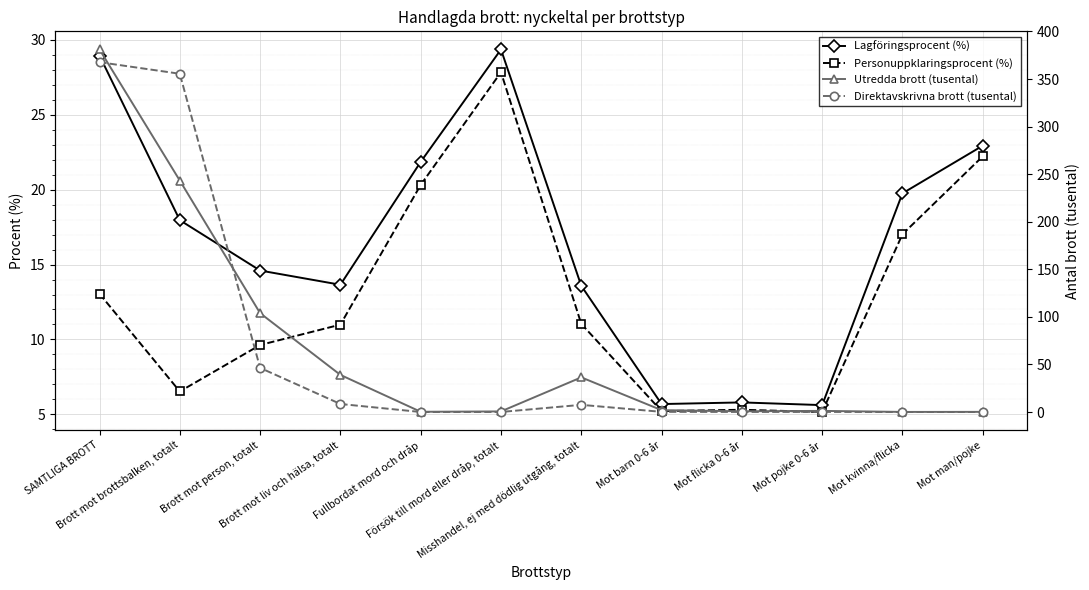

Reading left to right, extract all data points from this chart.

Lagföringsprocent (%): SAMTLIGA BROTT=28.9	Brott mot brottsbalken, totalt=18.0	Brott mot person, totalt=14.6	Brott mot liv och hälsa, totalt=13.7	Fullbordat mord och dråp=21.9	Försök till mord eller dråp, totalt=29.4	Misshandel, ej med dödlig utgång, totalt=13.6	Mot barn 0-6 år=5.7	Mot flicka 0-6 år=5.8	Mot pojke 0-6 år=5.6	Mot kvinna/flicka=19.8	Mot man/pojke=22.9
Personuppklaringsprocent (%): SAMTLIGA BROTT=13.1	Brott mot brottsbalken, totalt=6.5	Brott mot person, totalt=9.6	Brott mot liv och hälsa, totalt=11.0	Fullbordat mord och dråp=20.3	Försök till mord eller dråp, totalt=27.8	Misshandel, ej med dödlig utgång, totalt=11.0	Mot barn 0-6 år=5.2	Mot flicka 0-6 år=5.3	Mot pojke 0-6 år=5.2	Mot kvinna/flicka=17.0	Mot man/pojke=22.2
Utredda brott (tusental): SAMTLIGA BROTT=381.1	Brott mot brottsbalken, totalt=243.3	Brott mot person, totalt=103.9	Brott mot liv och hälsa, totalt=39.0	Fullbordat mord och dråp=0.2	Försök till mord eller dråp, totalt=0.6	Misshandel, ej med dödlig utgång, totalt=36.4	Mot barn 0-6 år=1.9	Mot flicka 0-6 år=0.8	Mot pojke 0-6 år=1.2	Mot kvinna/flicka=0.1	Mot man/pojke=0.2
Direktavskrivna brott (tusental): SAMTLIGA BROTT=367.7	Brott mot brottsbalken, totalt=355.5	Brott mot person, totalt=46.4	Brott mot liv och hälsa, totalt=8.4	Fullbordat mord och dråp=0.0	Försök till mord eller dråp, totalt=0.0	Misshandel, ej med dödlig utgång, totalt=7.5	Mot barn 0-6 år=0.2	Mot flicka 0-6 år=0.1	Mot pojke 0-6 år=0.1	Mot kvinna/flicka=0.0	Mot man/pojke=0.0